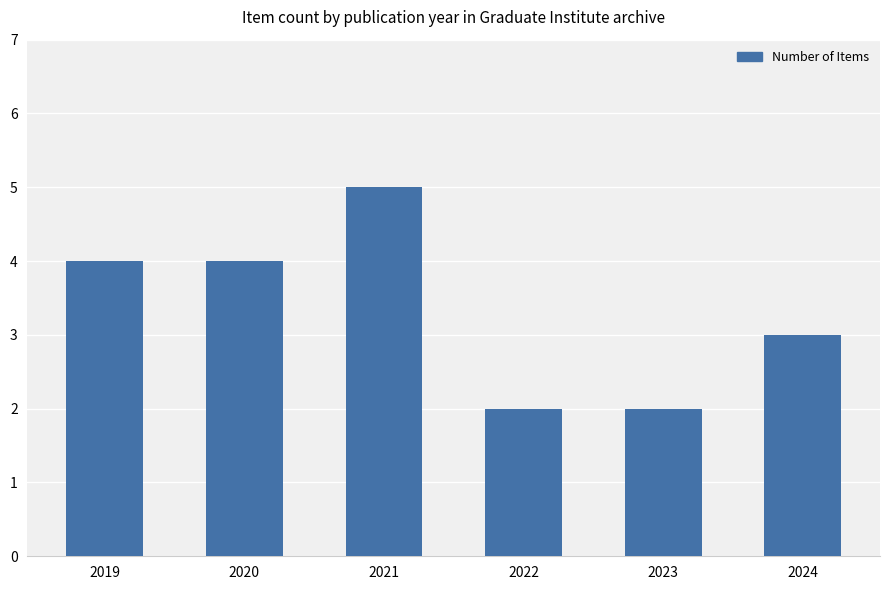

True or false: the data shows 2 at 2022.

True